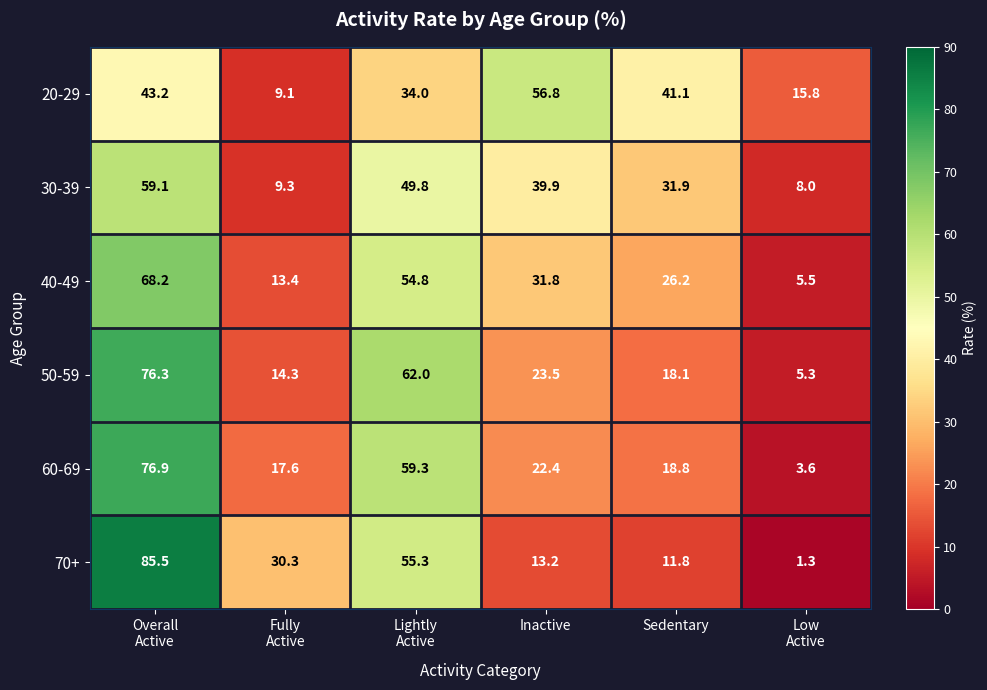

Rank the series at Sedentary from highest to lowest value.

20-29, 30-39, 40-49, 60-69, 50-59, 70+